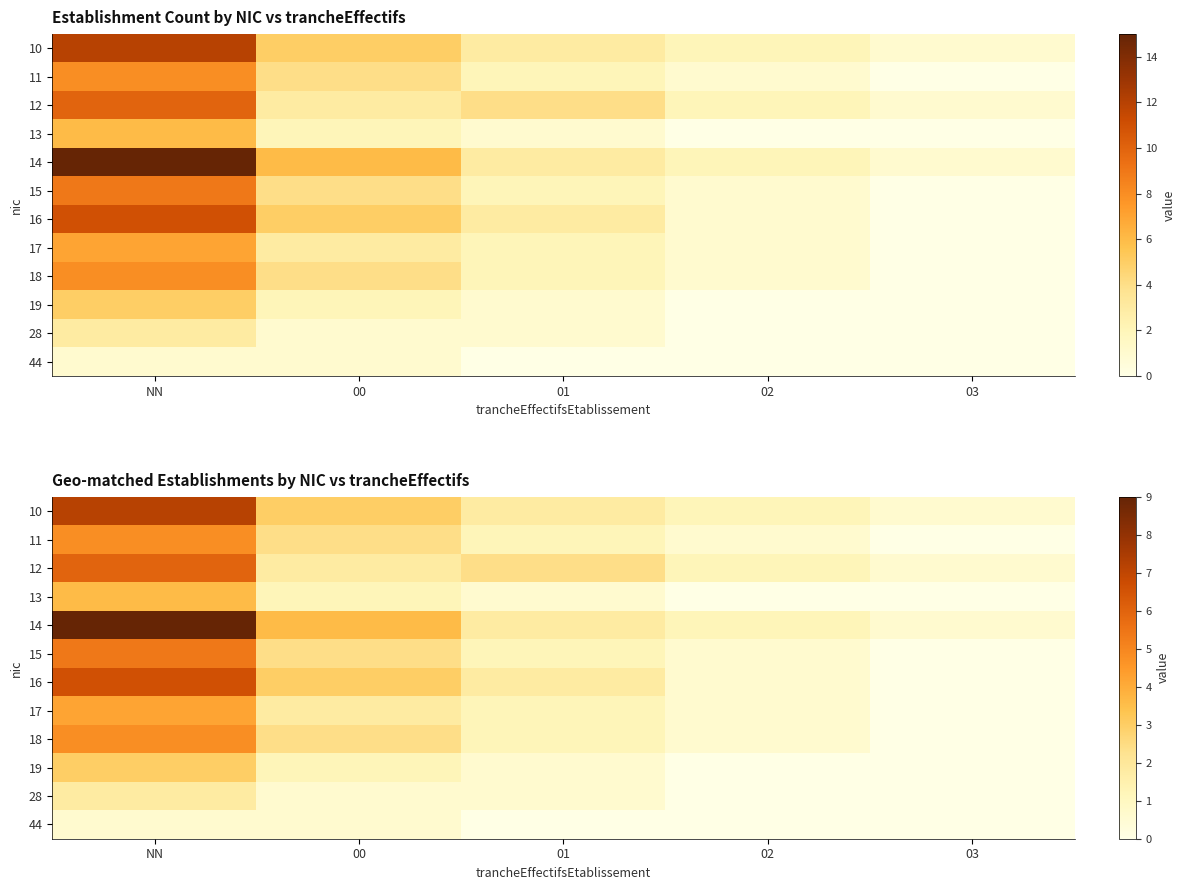

The value of 15 at 02 is 0.2. True or false?

False